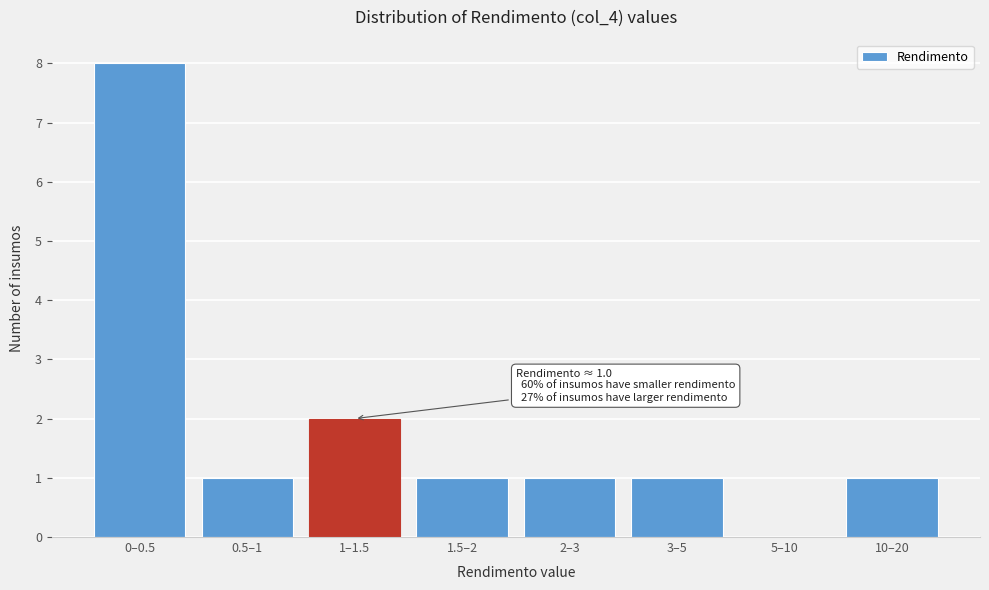

Reading left to right, transcribe all the data shown in this chart.

0–0.5=8	0.5–1=1	1–1.5=2	1.5–2=1	2–3=1	3–5=1	5–10=0	10–20=1